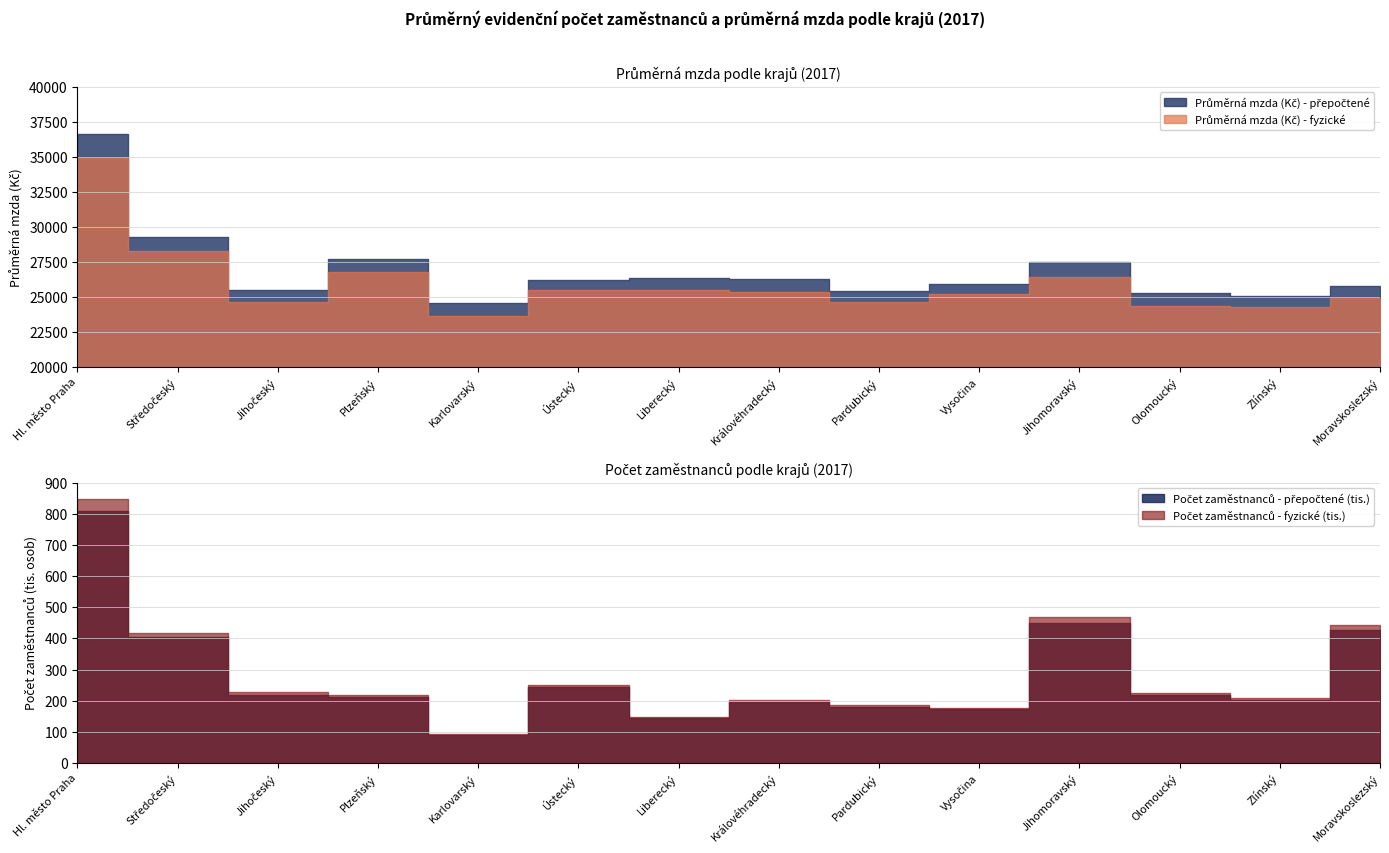

The Průměrná mzda (Kč) - přepočtené series shows 25779.0 at Moravskoslezský. True or false?

True